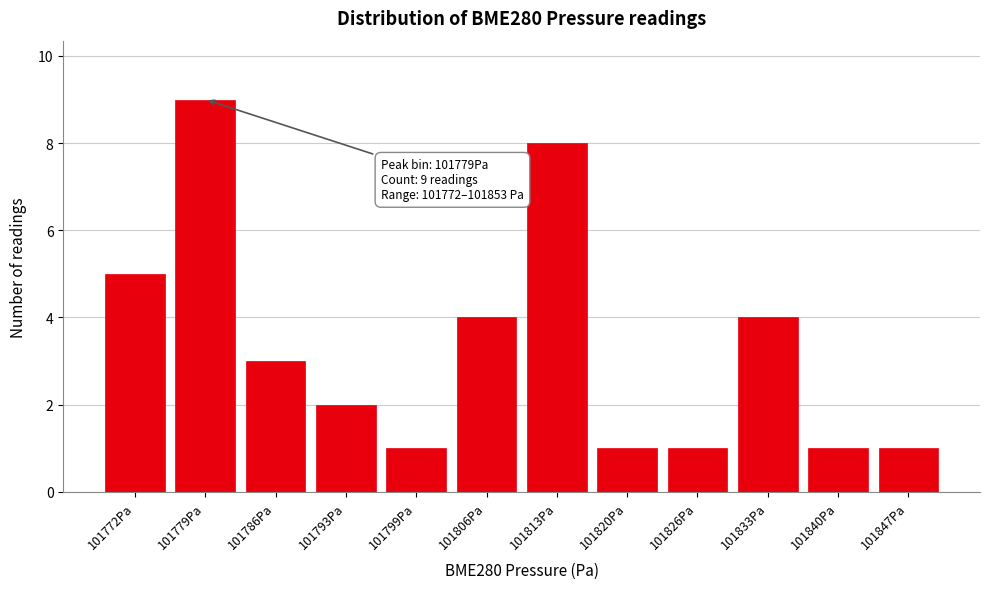

Reading left to right, extract all data points from this chart.

5	9	3	2	1	4	8	1	1	4	1	1